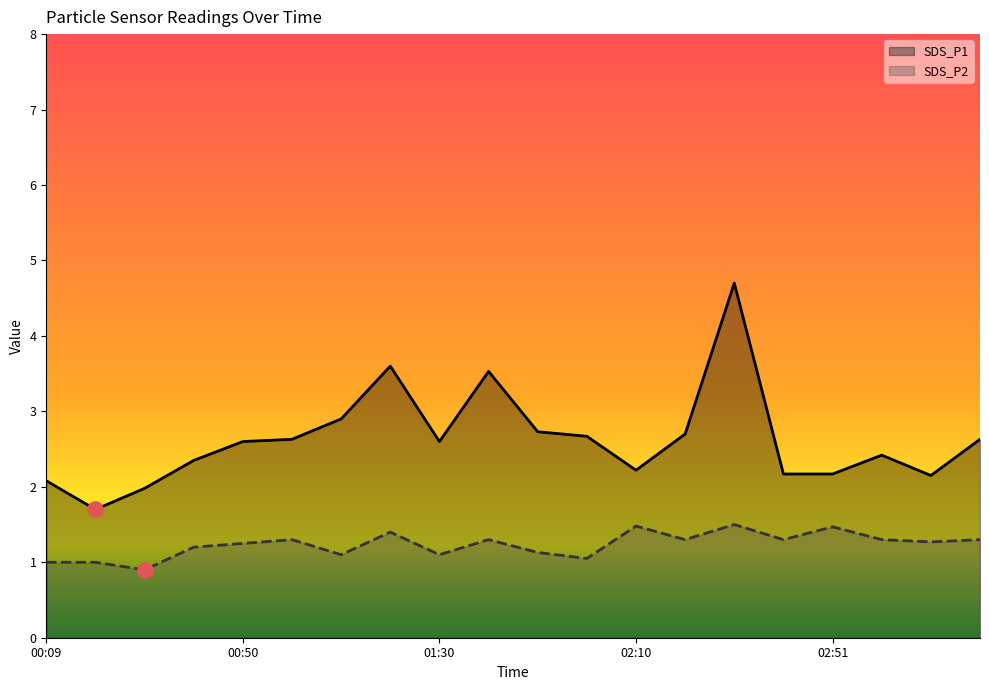

Which series reaches the minimum Y coordinate?

SDS_P2